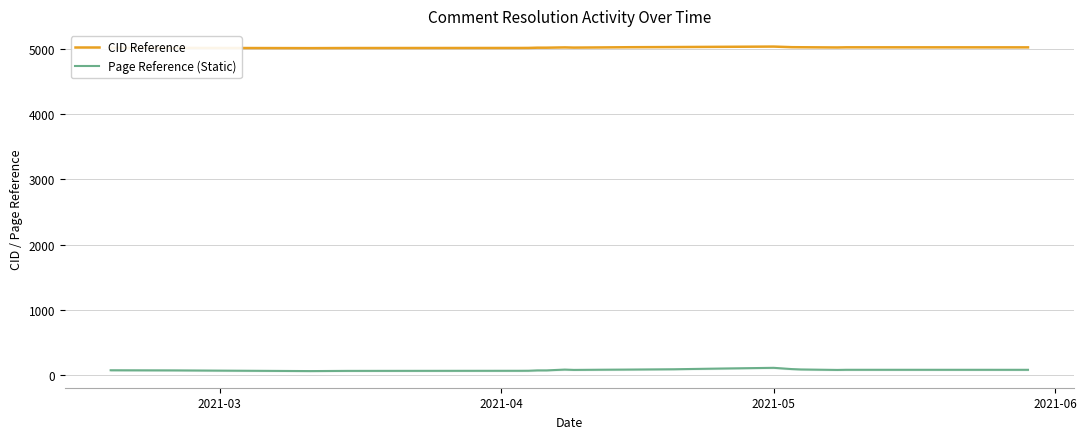

Which series has the widest spread of values?

Page Reference (Static)